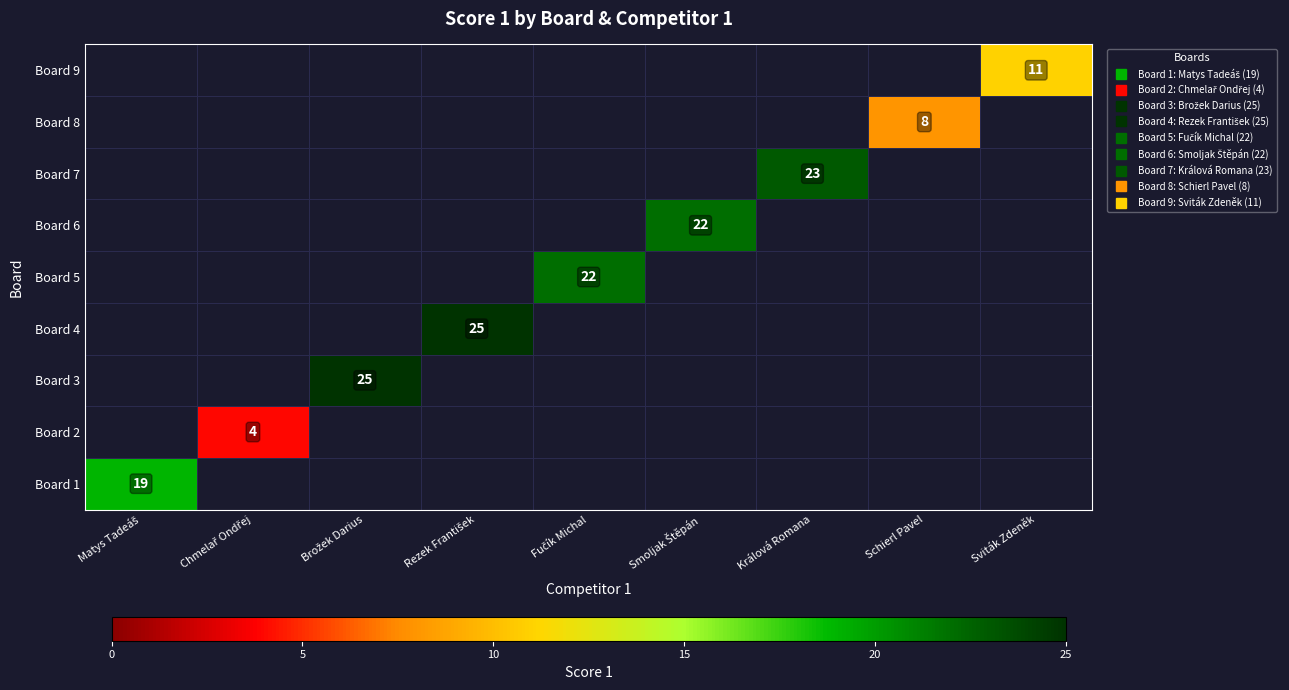

What is the smallest value displayed?

4.0